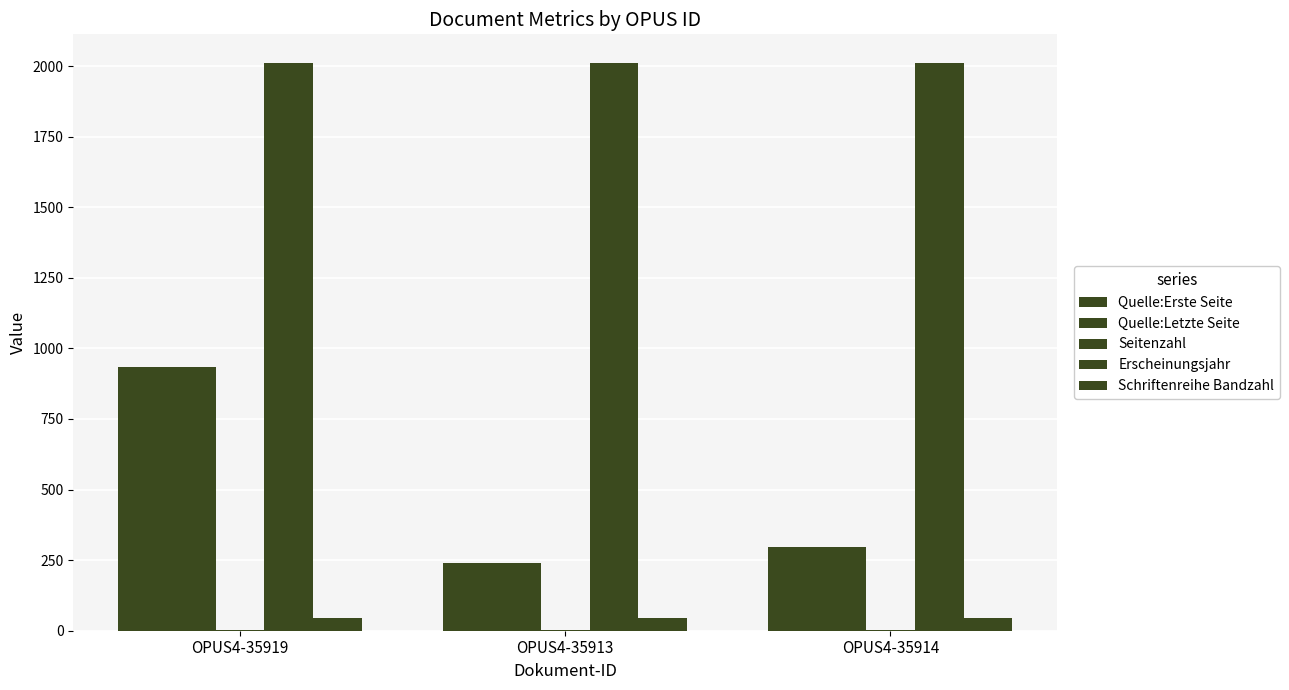

How many groups of bars are there?

3